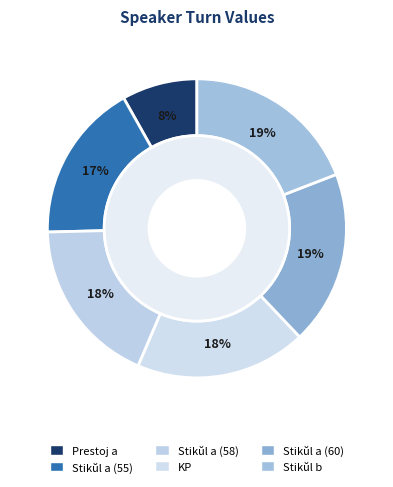

What is the total percentage of Stikŭl a and Prestoj a?

27.0%